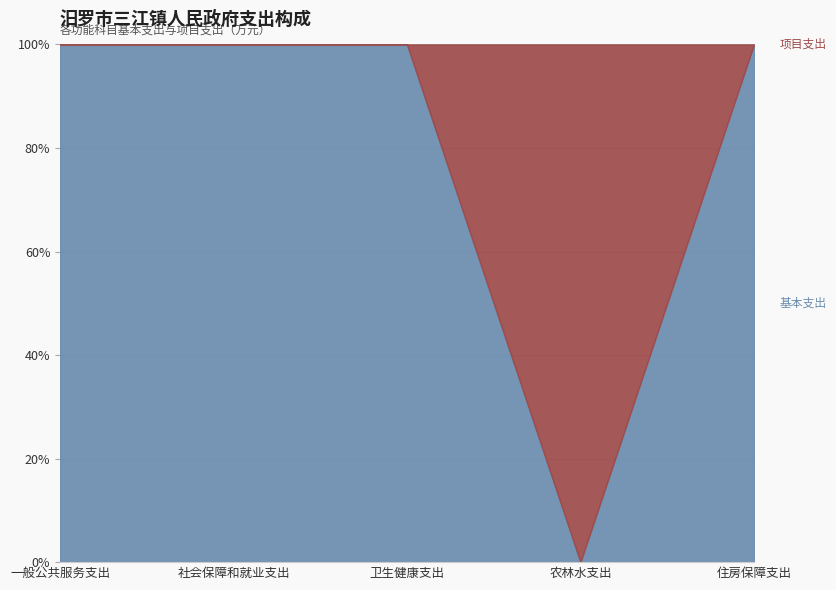

What position from the right is 农林水支出?

2